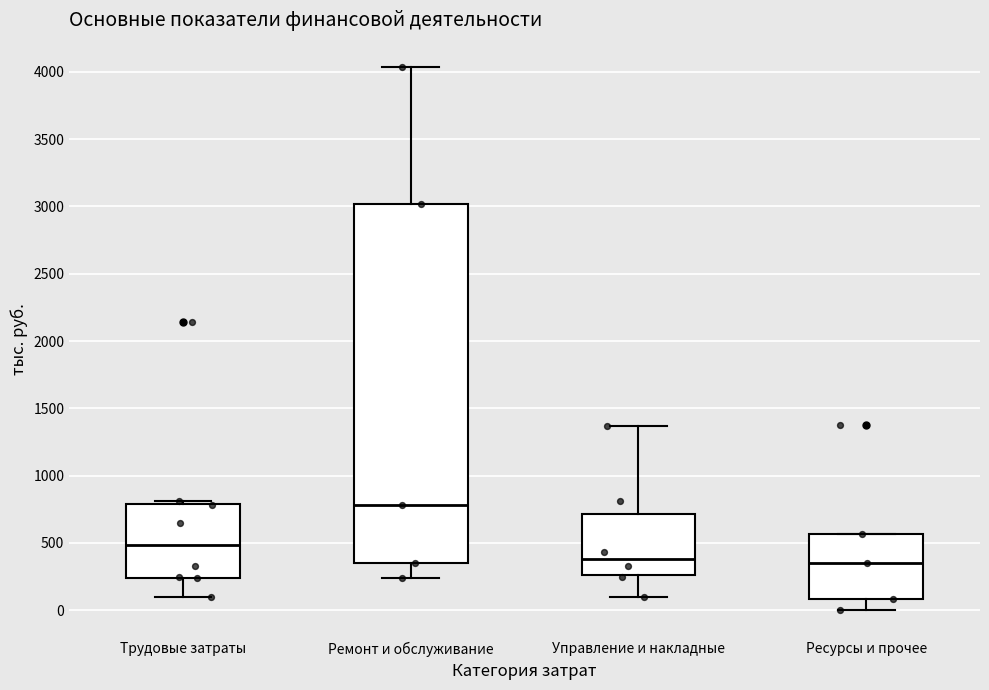

Which box has the highest median line?

Ремонт и обслуживание